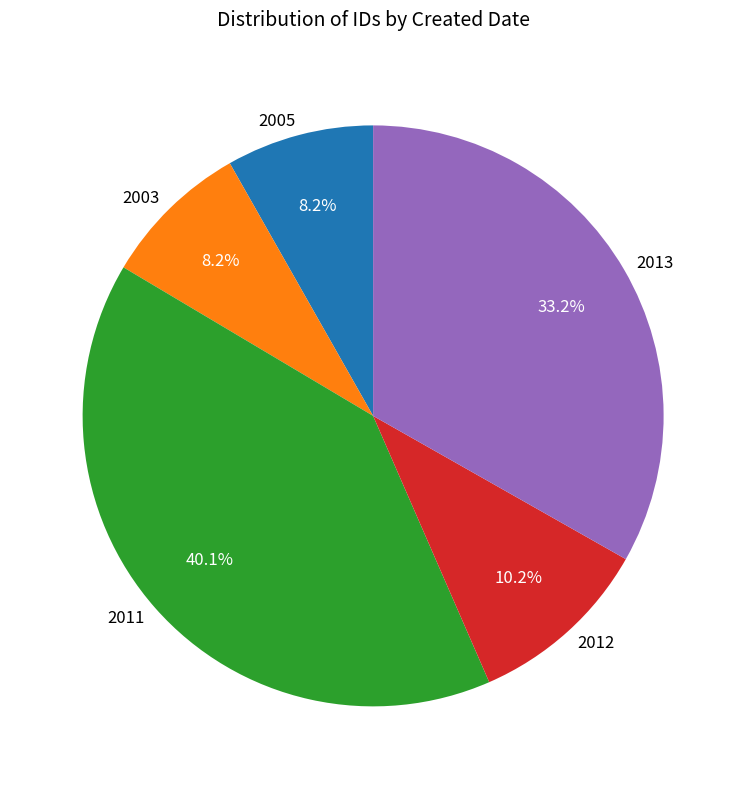

Between 2012 and 2003, which is larger?

2012